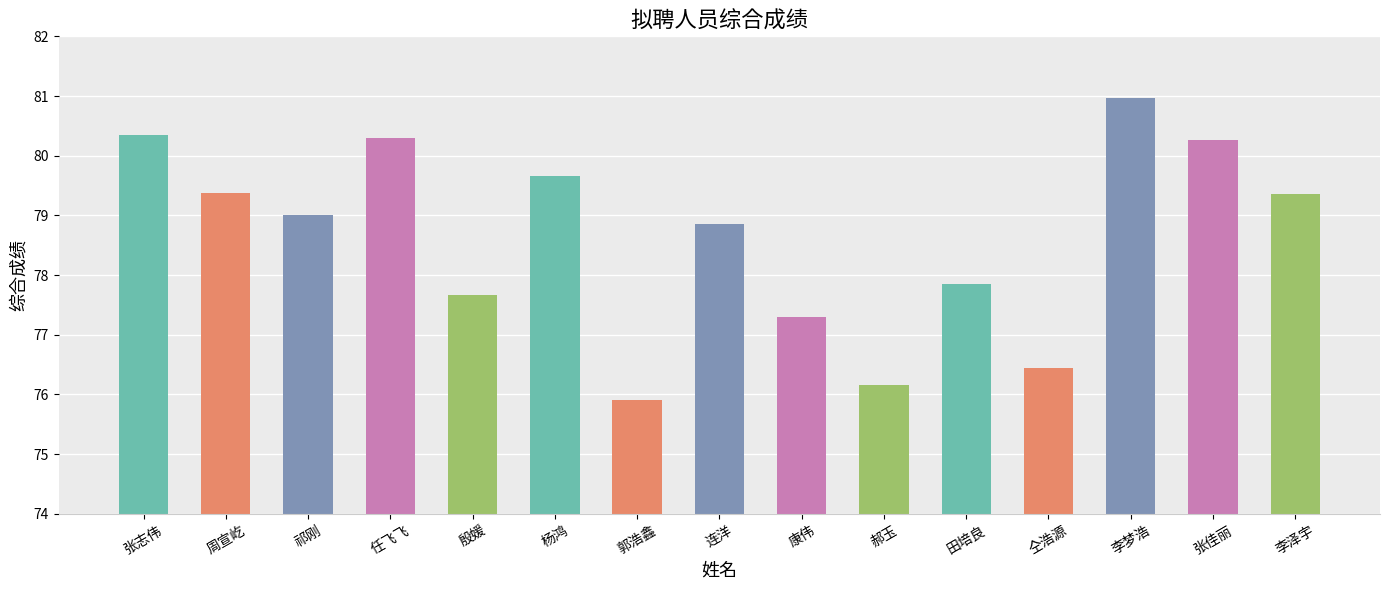

Does the chart contain any negative values?

No